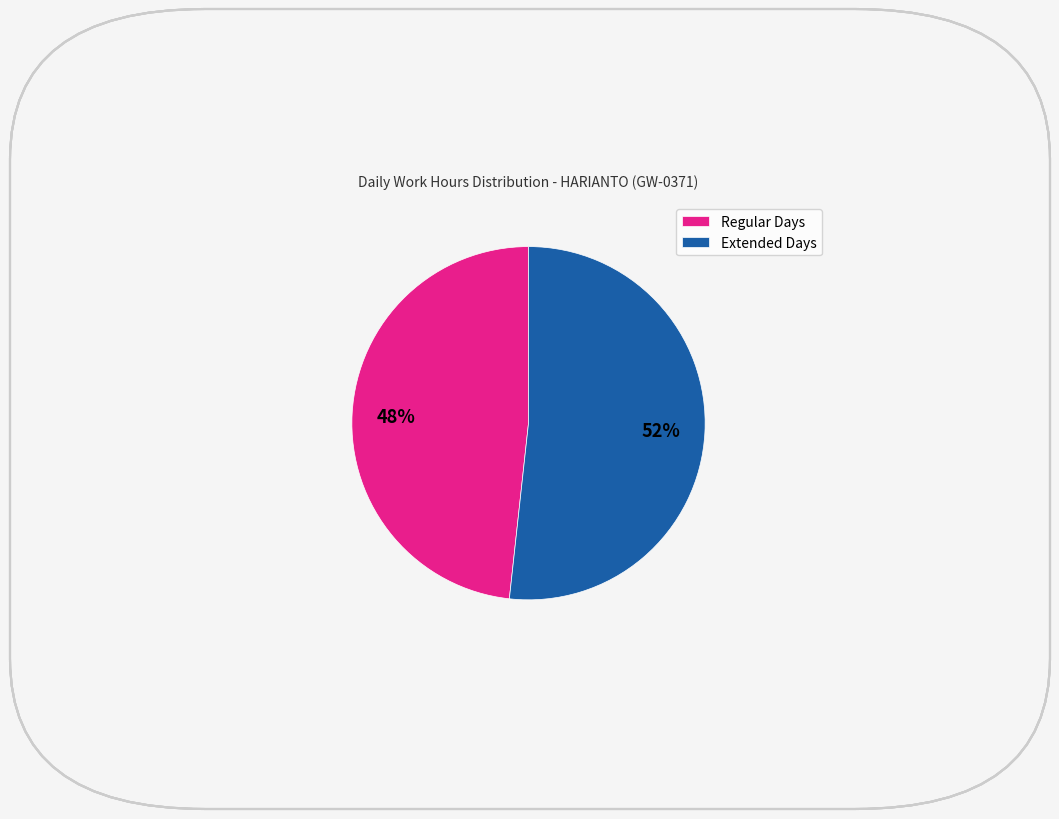

To the nearest percent, what percentage of the pie is Regular Days?

48%